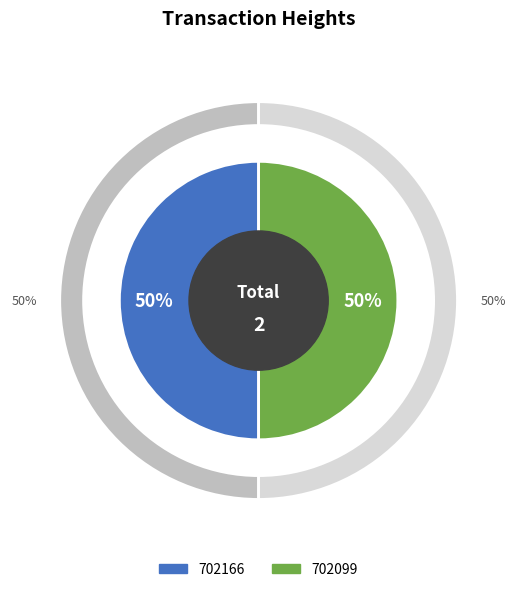

What percentage do 702099 and 702166 together represent?

100.0%